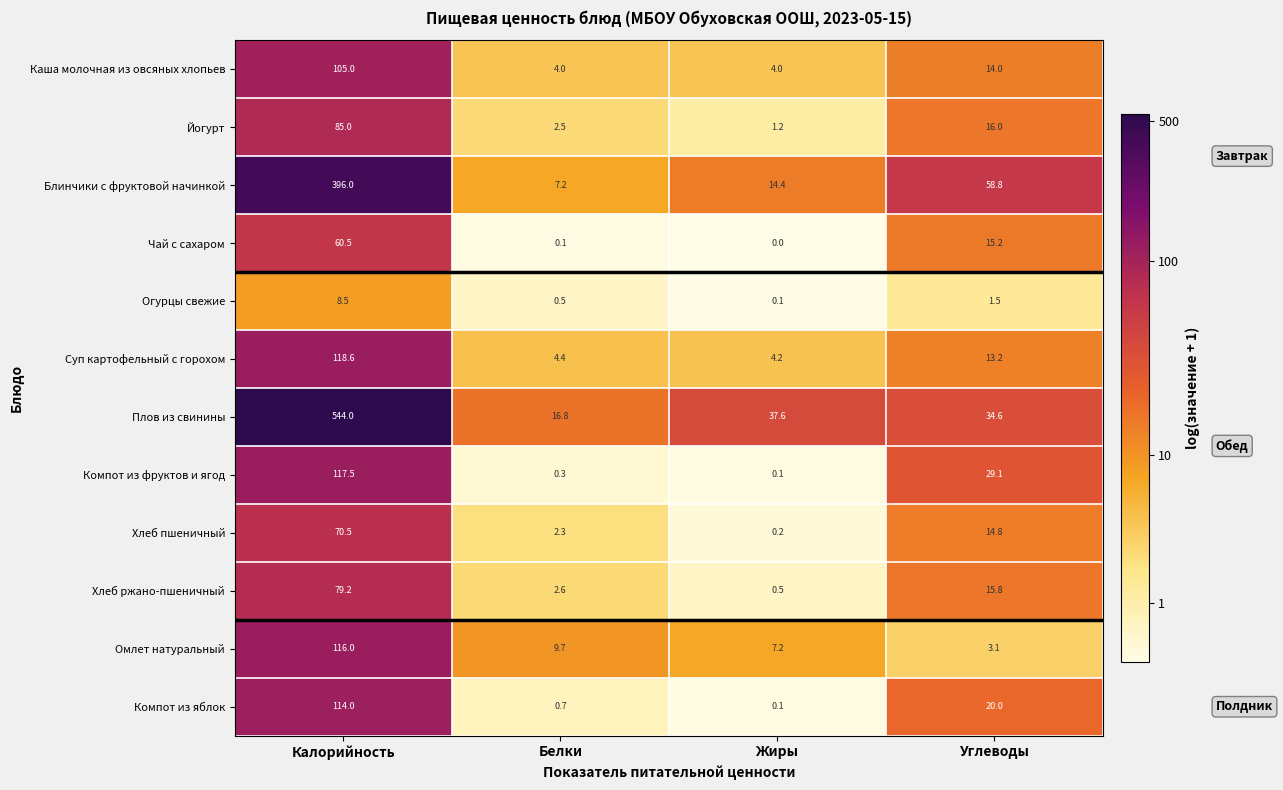

True or false: Каша молочная из овсяных хлопьев has a value of 14.0 at Углеводы.

True